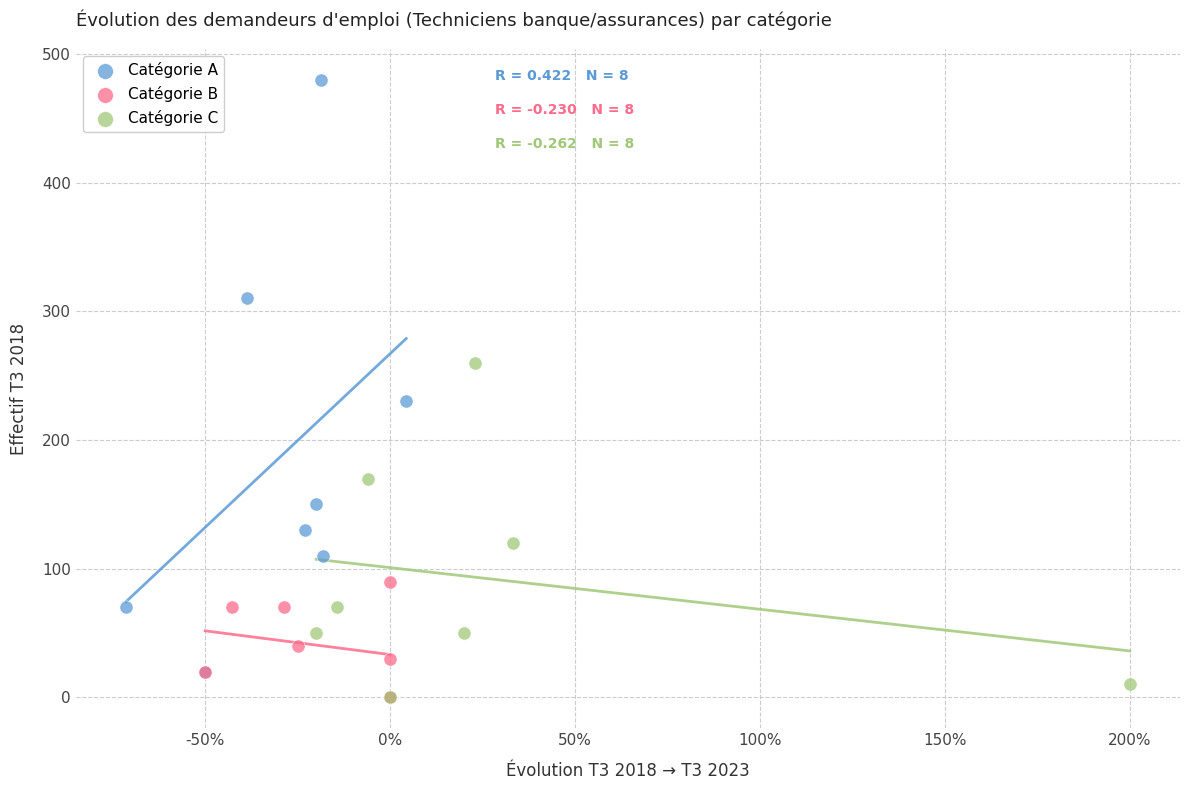

Which series reaches the maximum Y coordinate?

Catégorie A